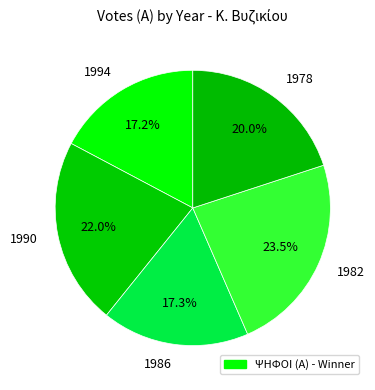

How many segments does this pie chart have?

5